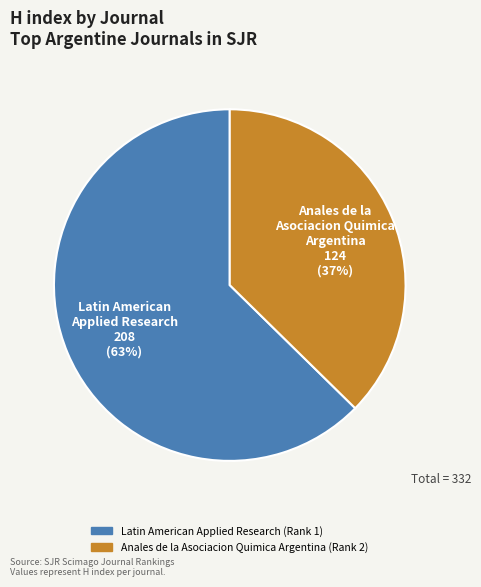

Between Anales de la Asociacion Quimica Argentina (Rank 2) and Latin American Applied Research (Rank 1), which is larger?

Latin American Applied Research (Rank 1)